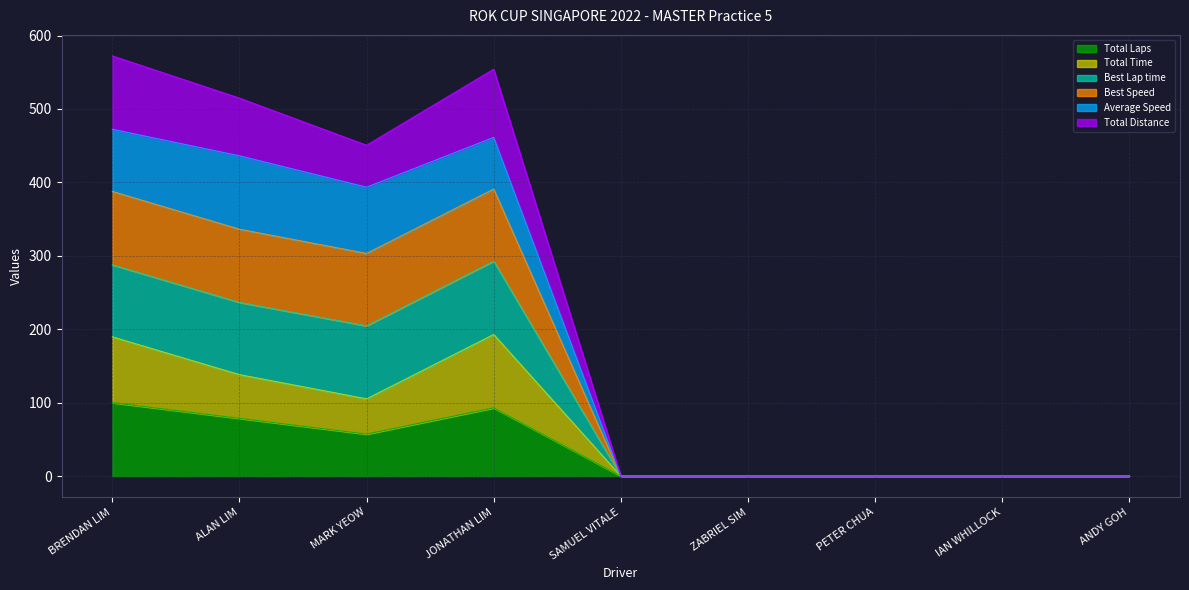

True or false: Total Time has more than 2 interior local peaks.

False